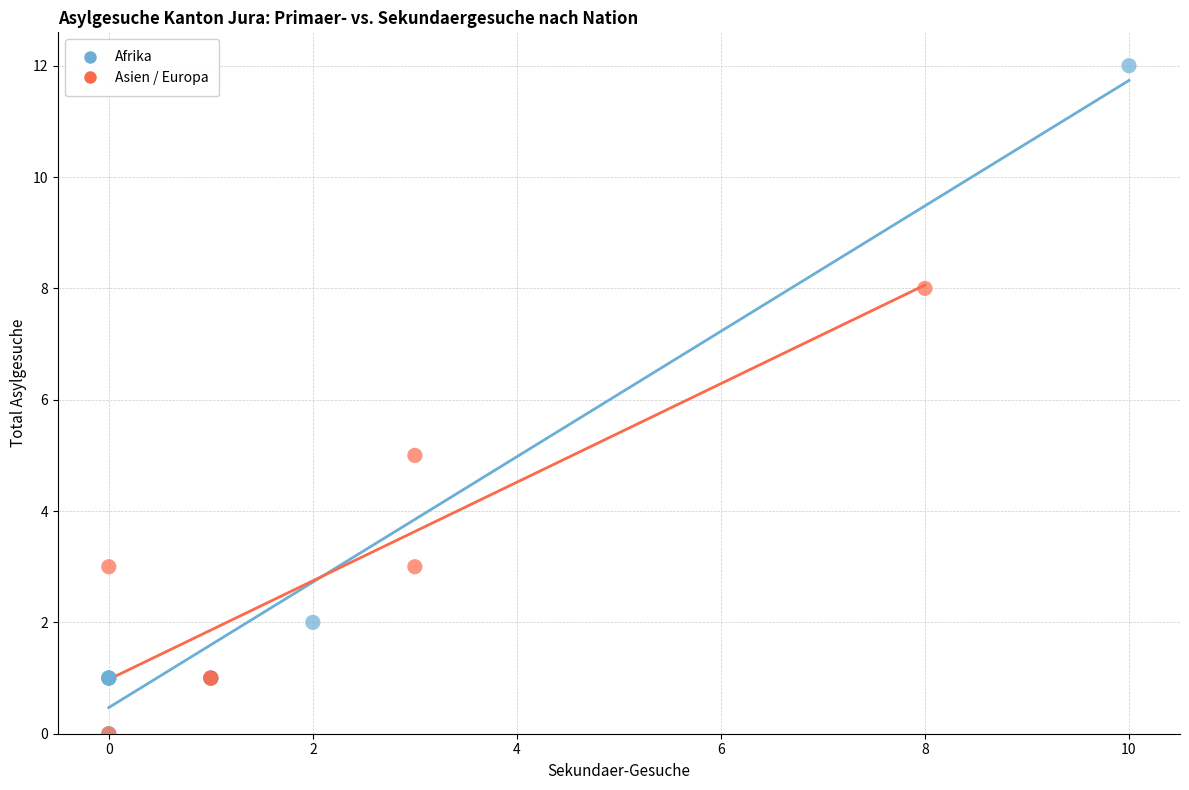

Which series contains the highest Y value?

Afrika